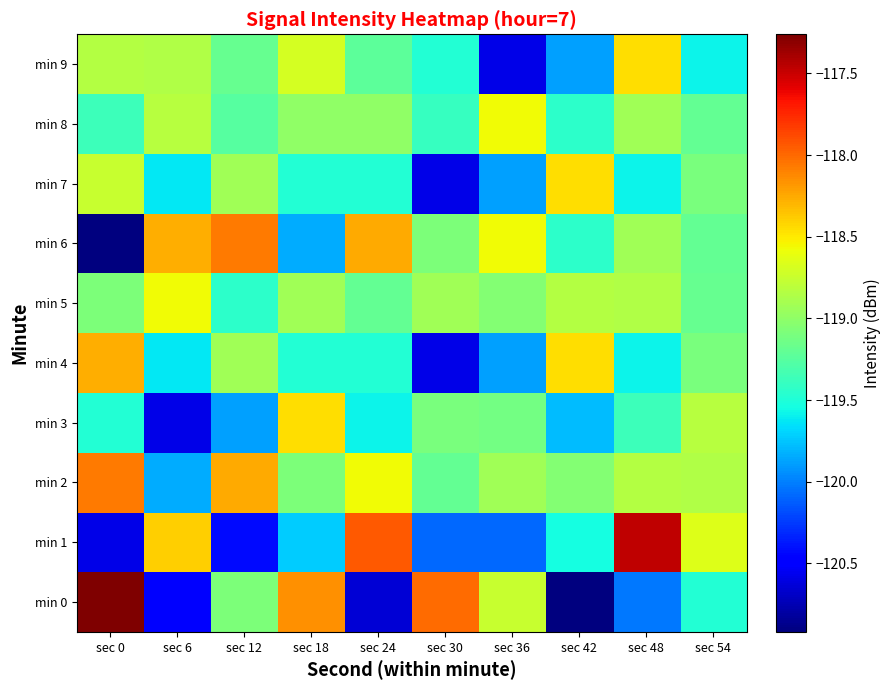

Rank the series by their maximum value, from lowest to highest.

min 5, min 8, min 3, min 7, min 9, min 4, min 2, min 6, min 1, min 0